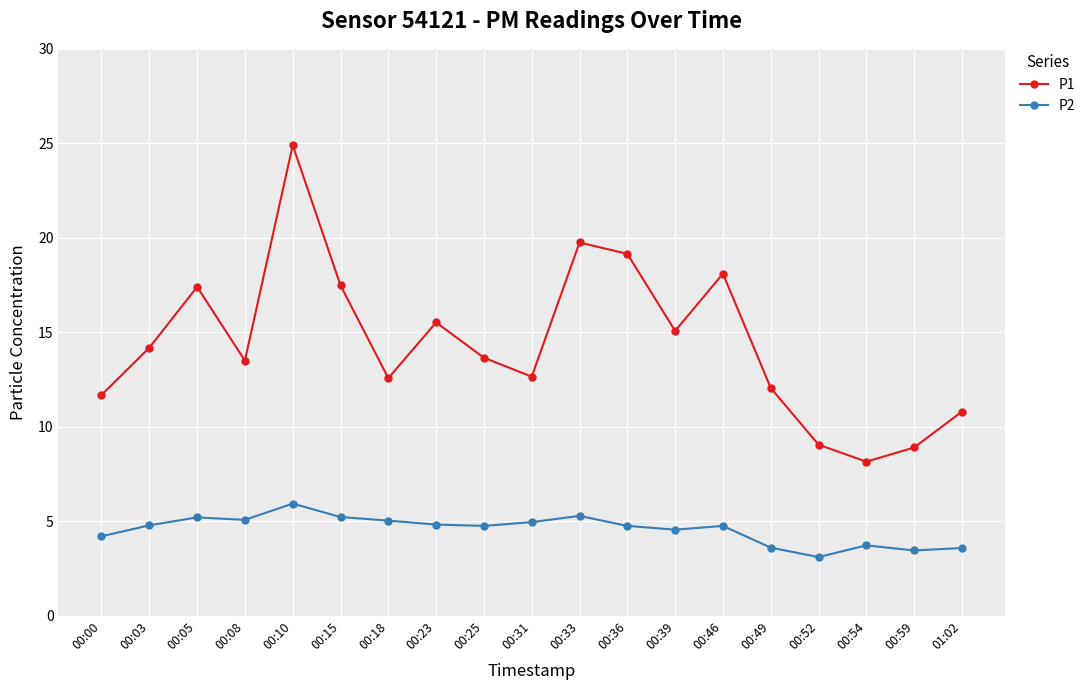

Rank the series by their average value, from lowest to highest.

P2, P1